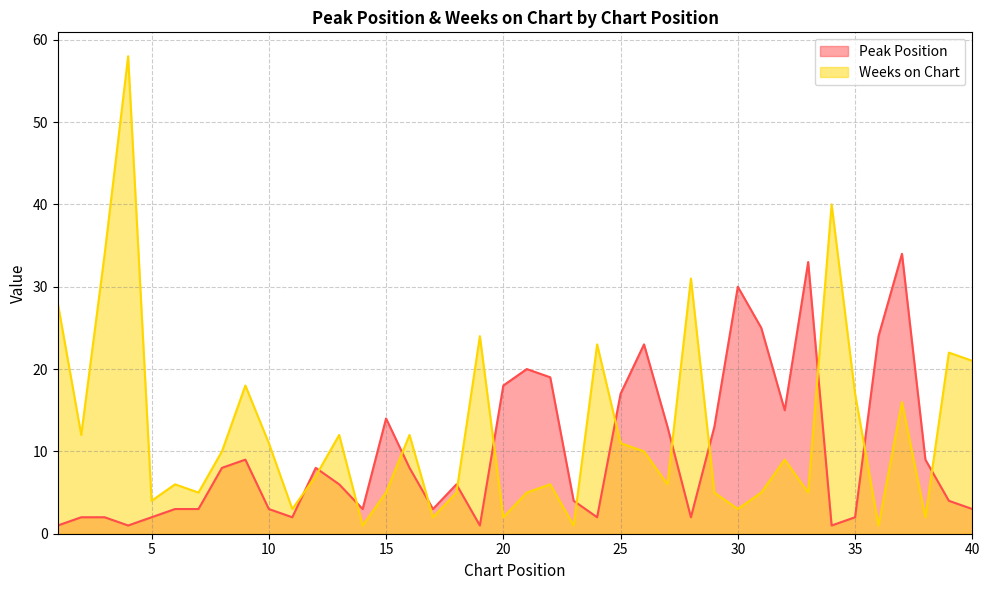

Which series has the largest total across all categories?

Weeks on Chart